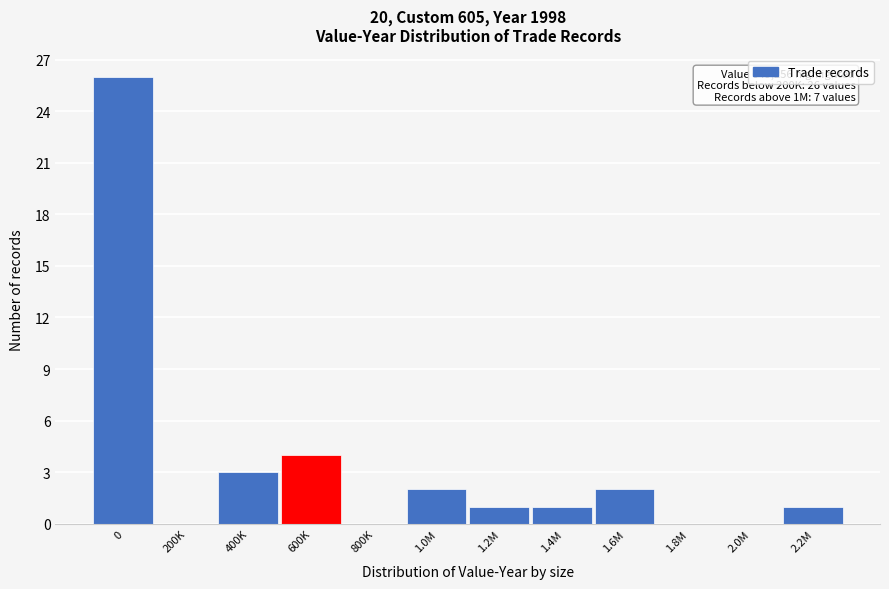

Reading left to right, transcribe all the data shown in this chart.

0=26	200K=0	400K=3	600K=4	800K=0	1.0M=2	1.2M=1	1.4M=1	1.6M=2	1.8M=0	2.0M=0	2.2M=1